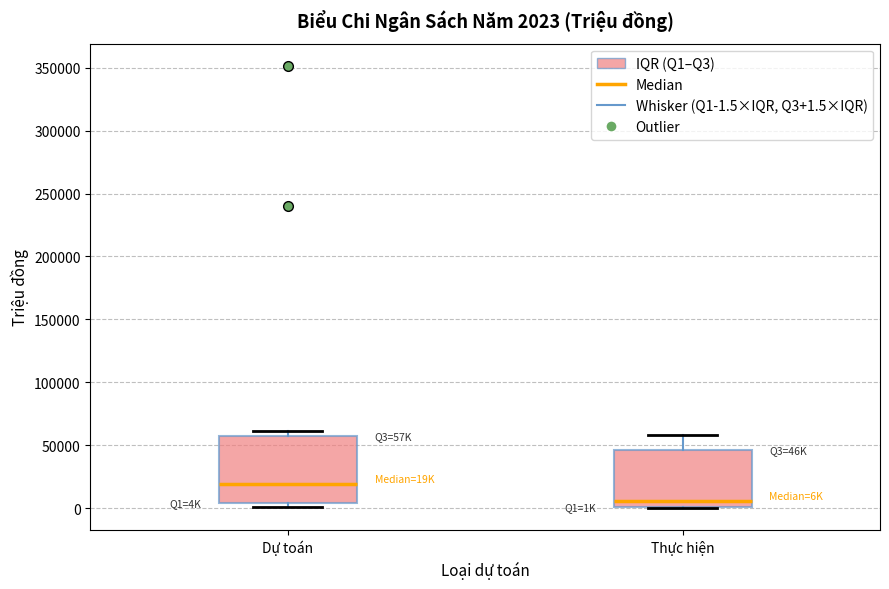

Comparing the boxes themselves (not the whiskers), which one is the tallest?

Dự toán